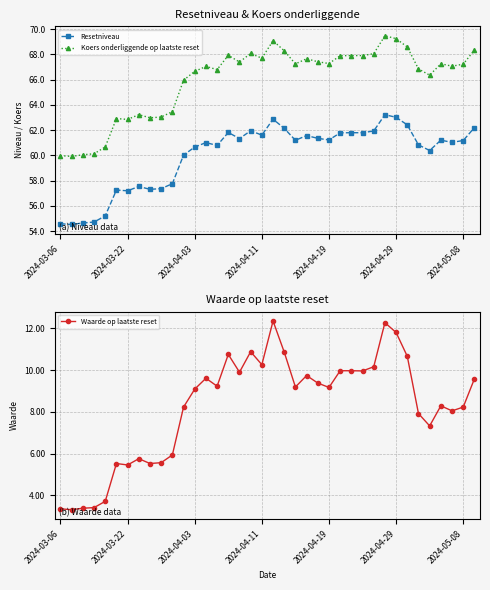

At which label does Waarde op laatste reset first exceed 9?

2024-04-03